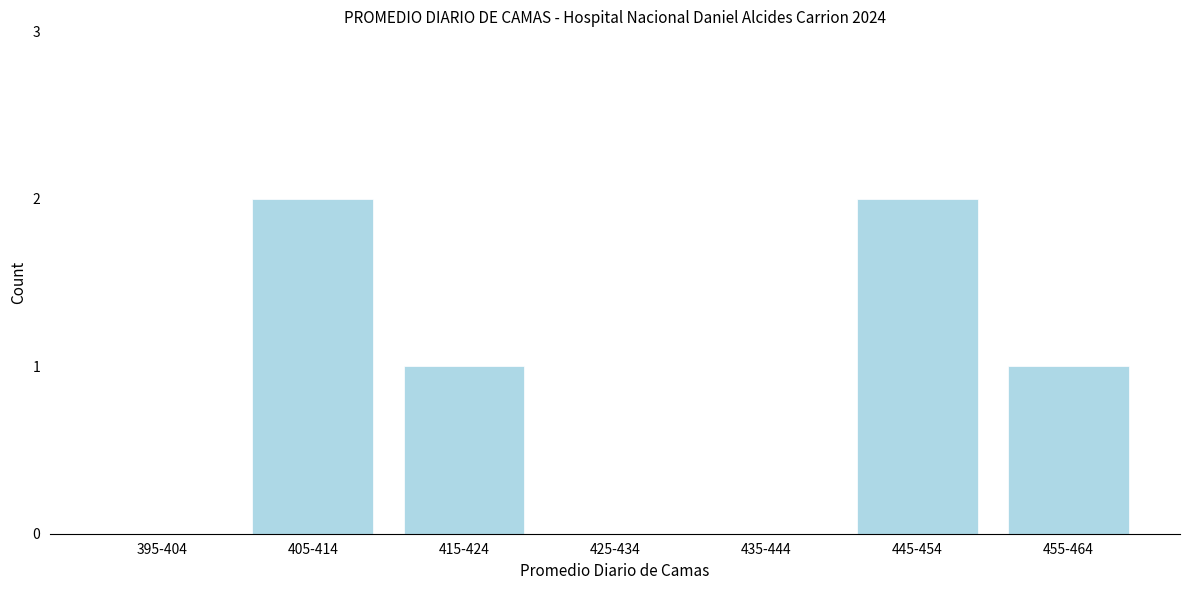

Reading left to right, transcribe all the data shown in this chart.

395-404=0	405-414=2	415-424=1	425-434=0	435-444=0	445-454=2	455-464=1